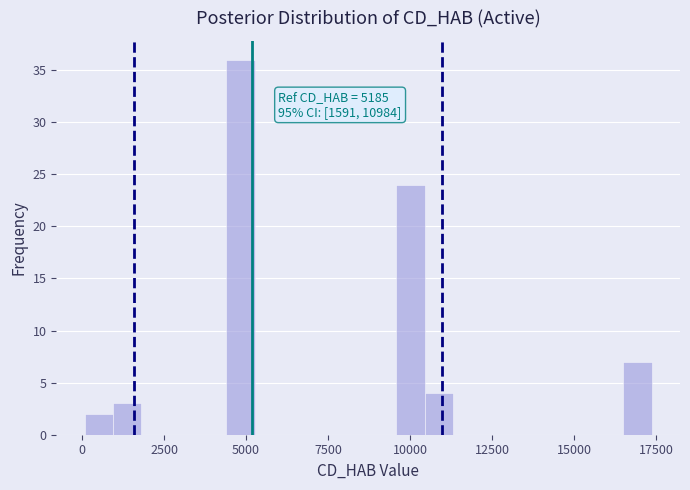

Read against the x-axis, roughly where is the centre of the tallest bar?

5000